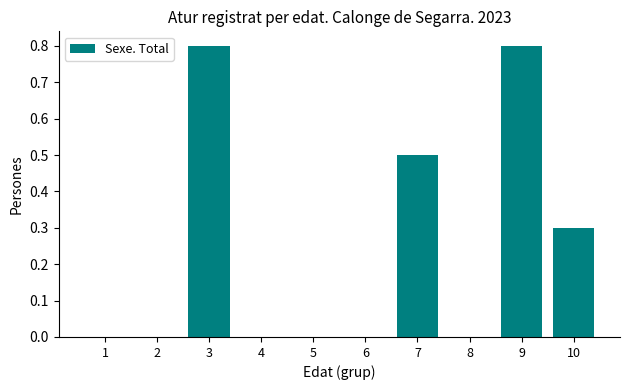

What is the greatest value displayed?

0.8